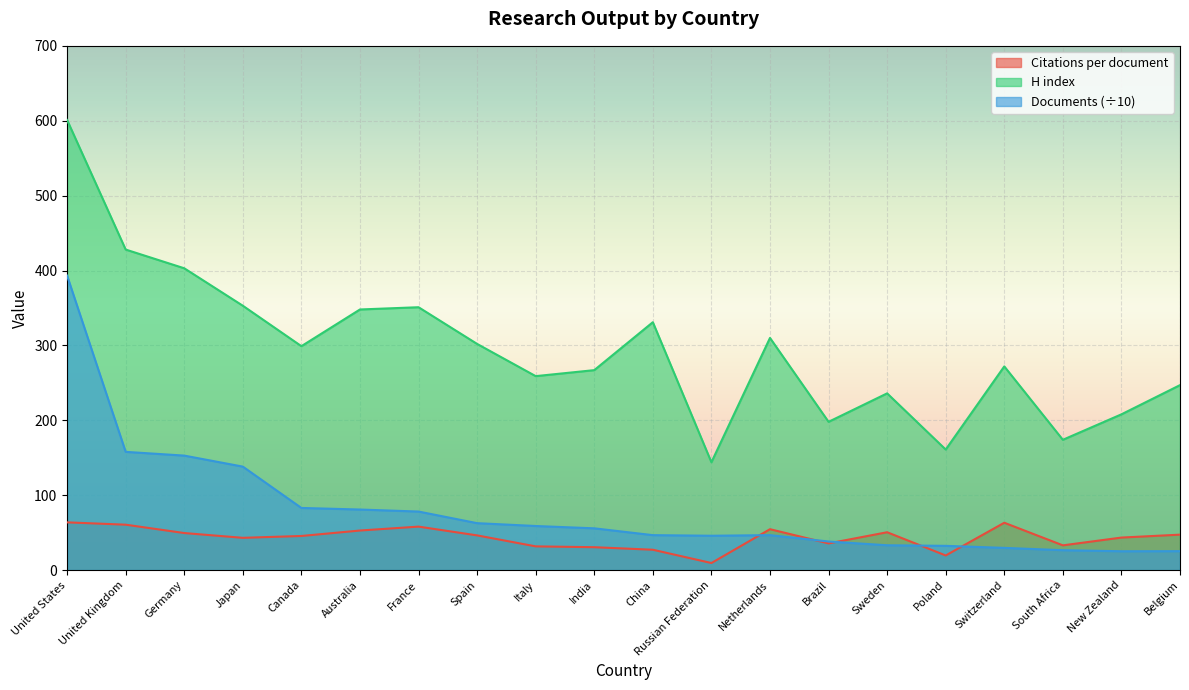

Reading right to left, list all the values displayed in this chart.

Citations per document: Belgium=47.4	New Zealand=43.5	South Africa=33.1	Switzerland=63.3	Poland=19.6	Sweden=50.6	Brazil=35.7	Netherlands=54.6	Russian Federation=9.5	China=27.2	India=30.6	Italy=31.7	Spain=46.4	France=58.1	Australia=52.9	Canada=45.6	Japan=43.1	Germany=49.5	United Kingdom=60.6	United States=63.8
H index: Belgium=247.0	New Zealand=208.0	South Africa=174.0	Switzerland=272.0	Poland=161.0	Sweden=236.0	Brazil=198.0	Netherlands=310.0	Russian Federation=144.0	China=331.0	India=267.0	Italy=259.0	Spain=302.0	France=351.0	Australia=348.0	Canada=299.0	Japan=353.0	Germany=403.0	United Kingdom=428.0	United States=601.0
Documents: Belgium=25.3	New Zealand=25.2	South Africa=26.6	Switzerland=29.7	Poland=32.4	Sweden=33.2	Brazil=38.2	Netherlands=46.7	Russian Federation=45.9	China=46.7	India=55.8	Italy=58.9	Spain=62.7	France=78.2	Australia=80.9	Canada=83.0	Japan=138.2	Germany=152.9	United Kingdom=157.9	United States=393.2